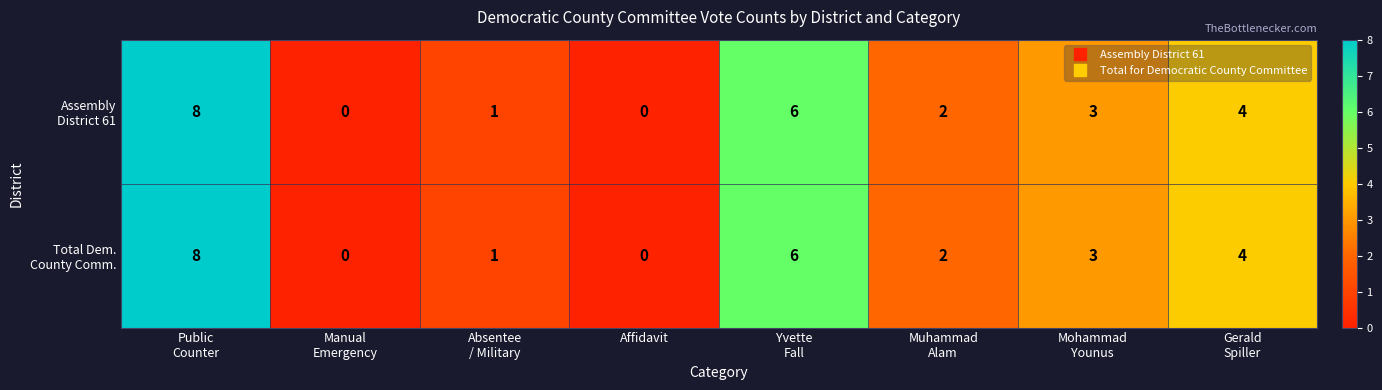

What is the total value across all series at Public
Counter?

16